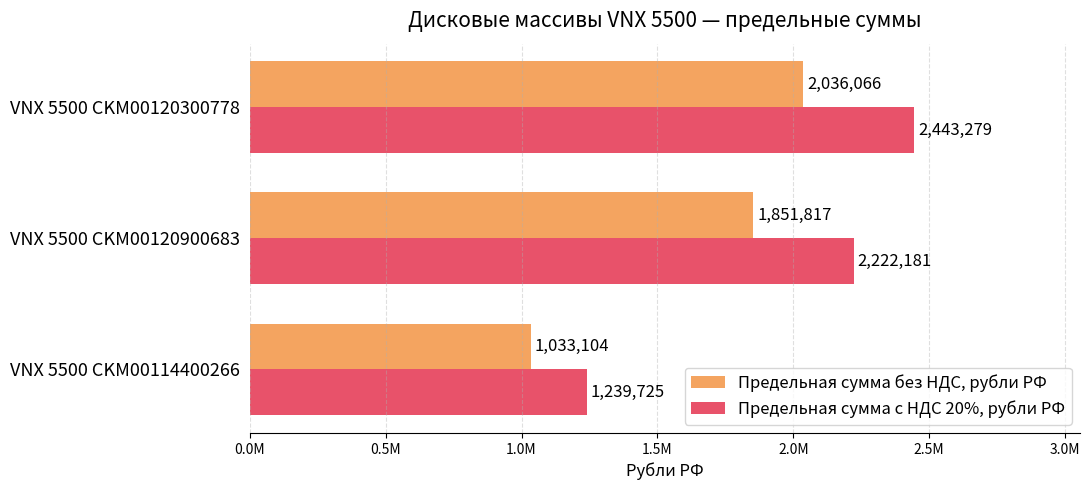

What are all the series names shown in the legend?

Предельная сумма без НДС, рубли РФ, Предельная сумма с НДС 20%, рубли РФ